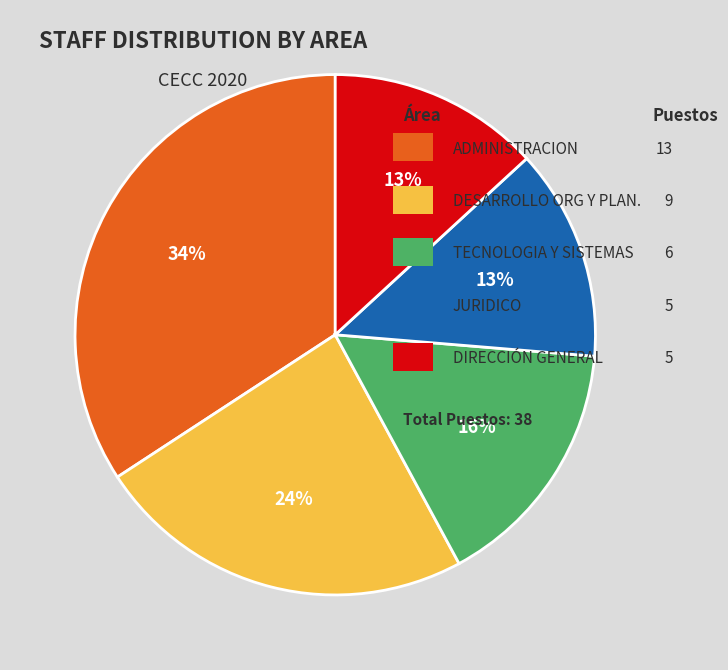

To the nearest percent, what is the difference between the largest and smallest slice percentages?

21%